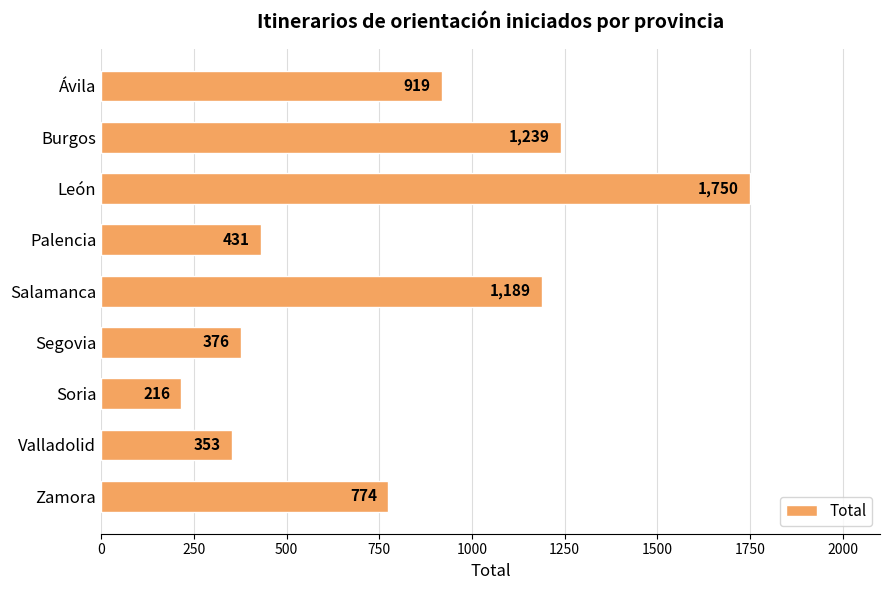

Reading bottom to top, extract all data points from this chart.

Zamora=774	Valladolid=353	Soria=216	Segovia=376	Salamanca=1189	Palencia=431	León=1750	Burgos=1239	Ávila=919